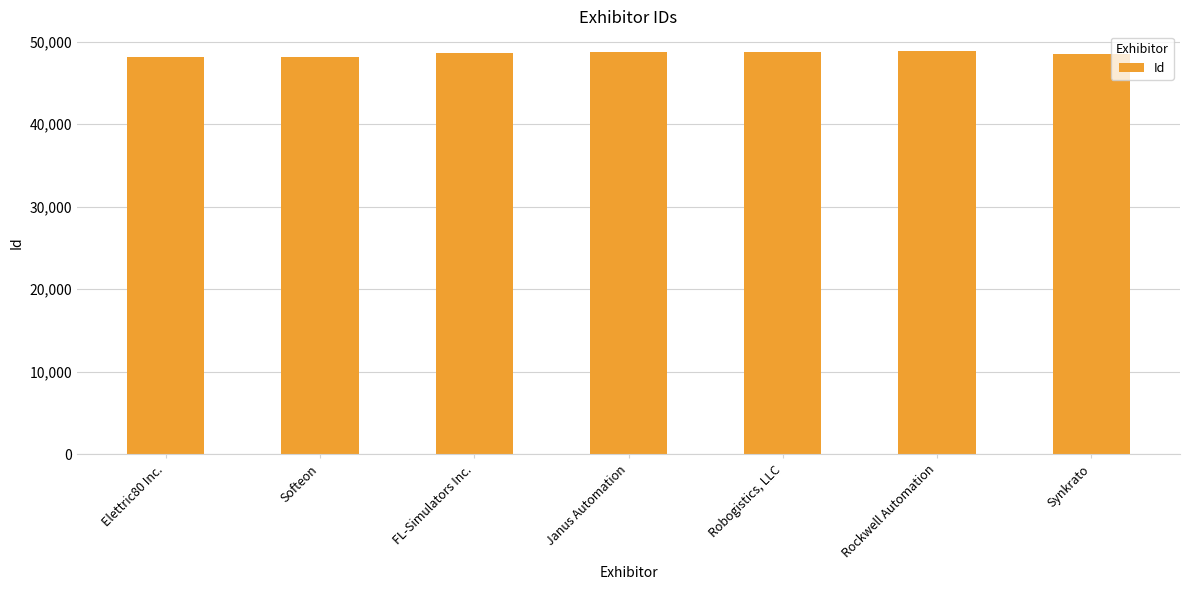

What is the smallest value displayed?

48086